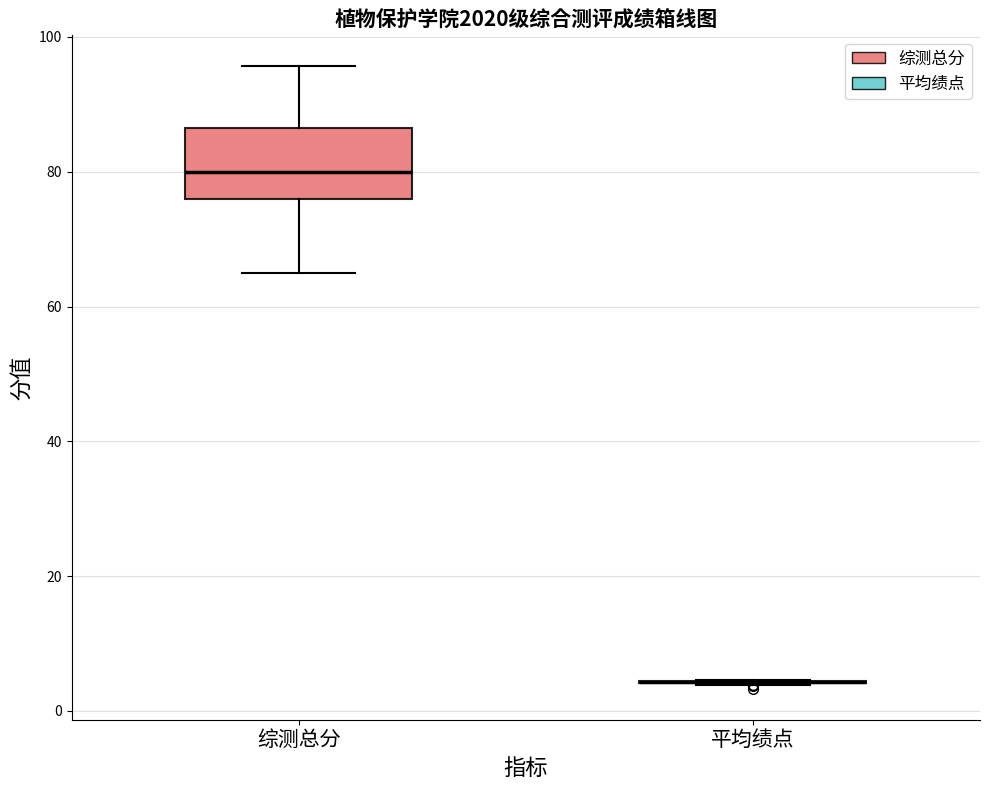

Reading left to right, read every box against the y-axis: the position of its median line, the range the box covers, and the ends of its whiskers. The values are not printed on the chart, so give them approximately, as read against the axis.

综测总分: median 80, box 76 to 86, whiskers 66 to 96
平均绩点: box collapsed to a line at 4, whiskers 4 to 4